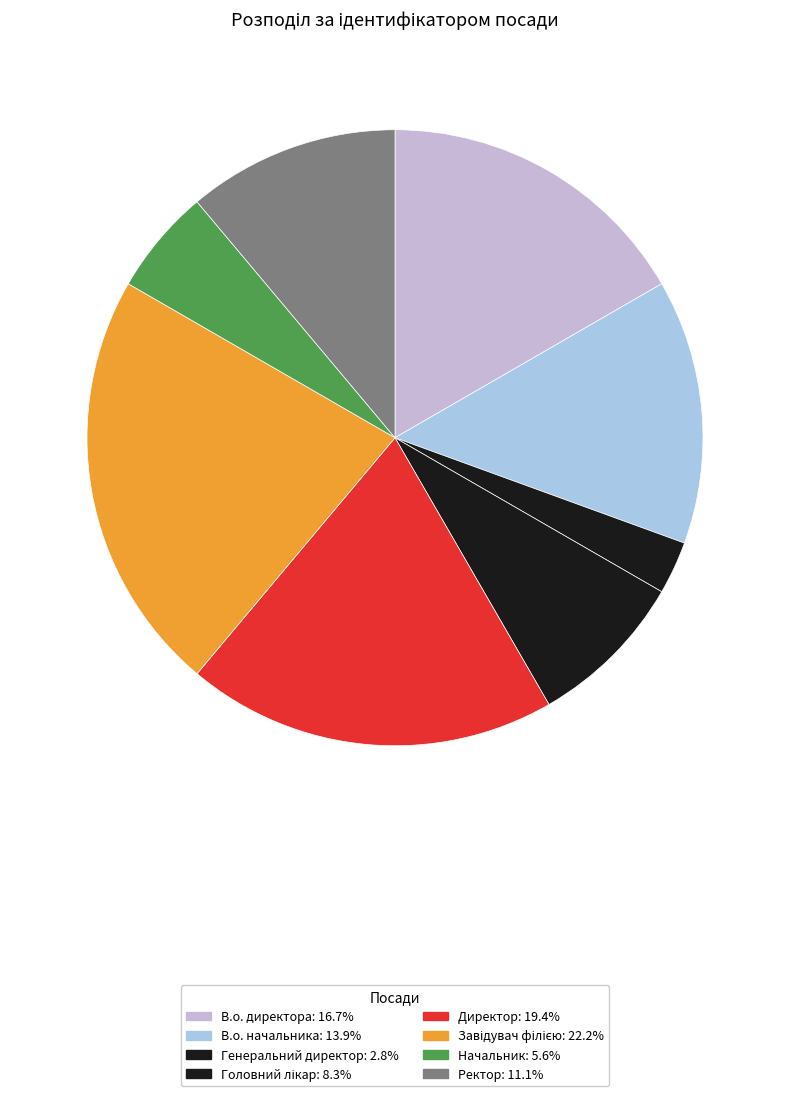

What percentage is the В.о. начальника slice, to the nearest percent?

14%